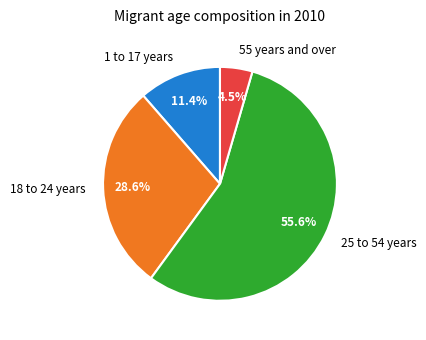

Which slice is the largest?

25 to 54 years